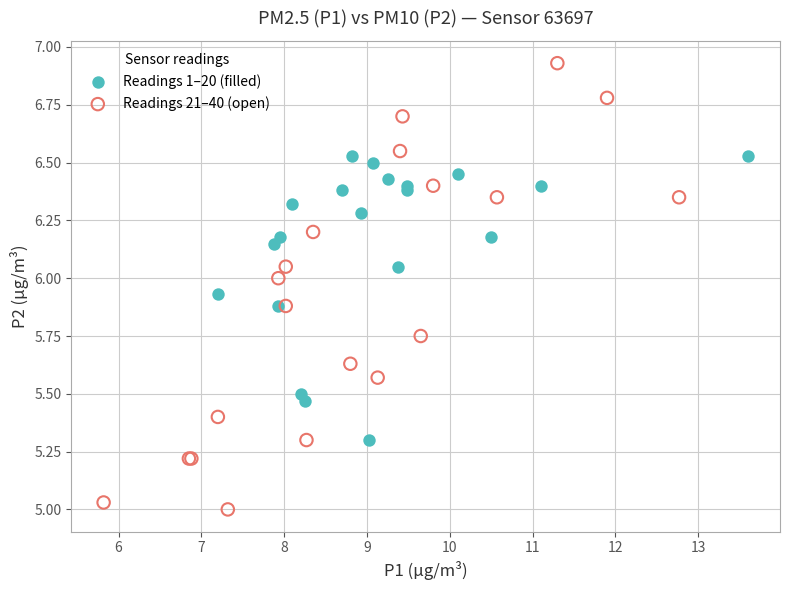

Which series reaches the minimum Y coordinate?

Readings 21–40 (open)